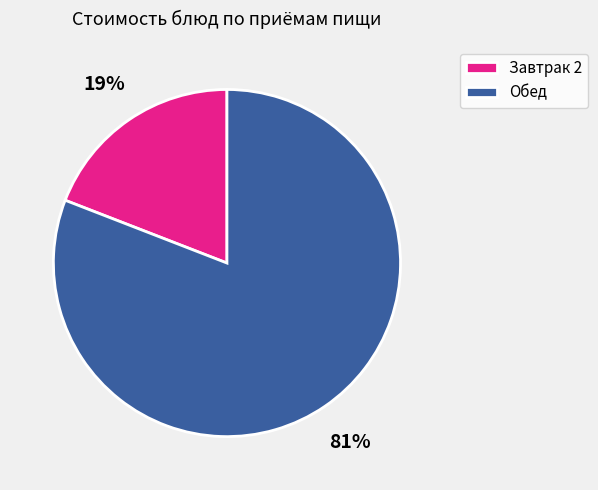

To the nearest percent, what is the difference between the largest and smallest slice percentages?

62%